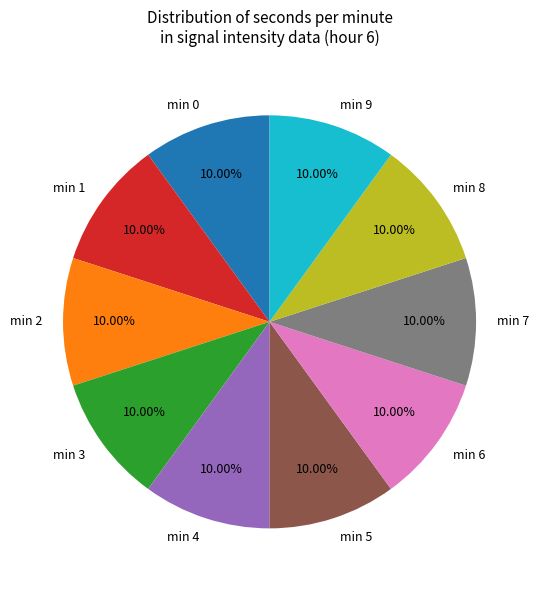

Combined, do min 1 and min 0 account for over 50%?

No